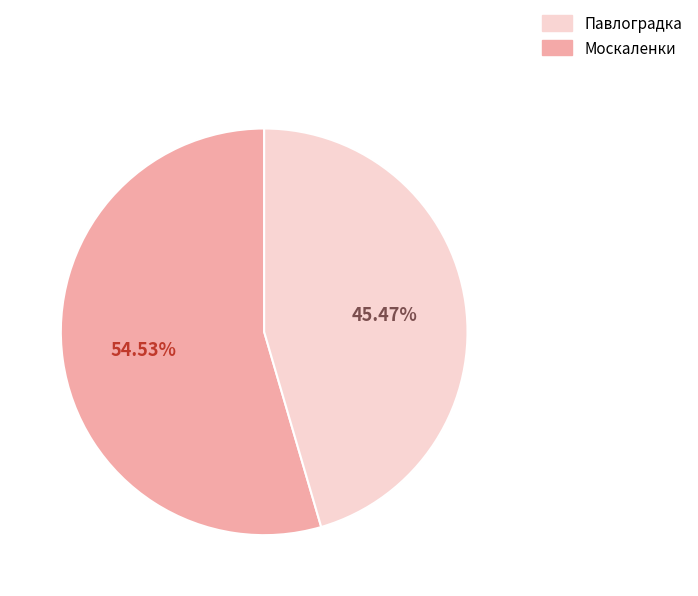

Does any single category account for the majority?

Yes